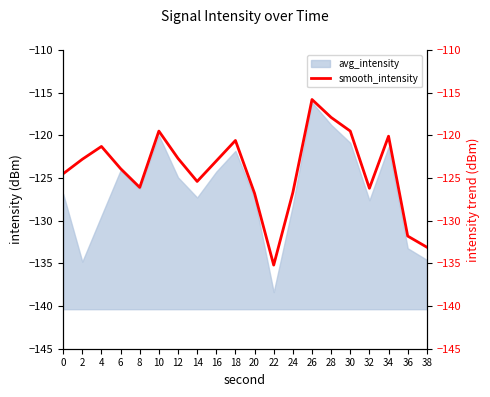

The value at 26 is -198.8. True or false?

False